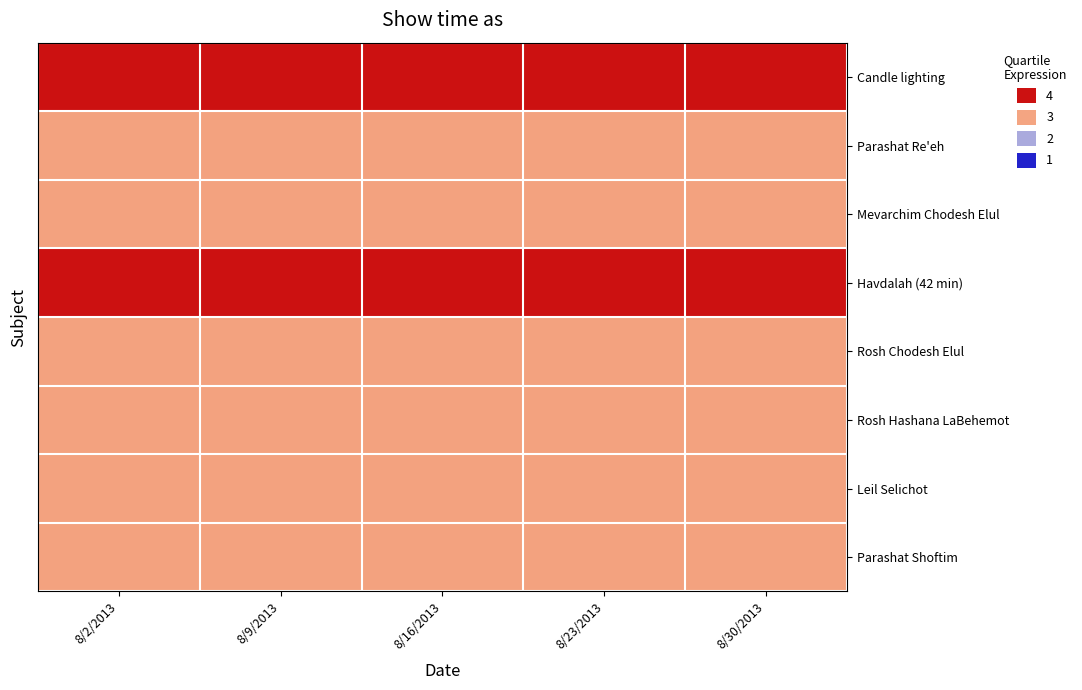

What is the spread (max minus min) of values at 8/9/2013?

1